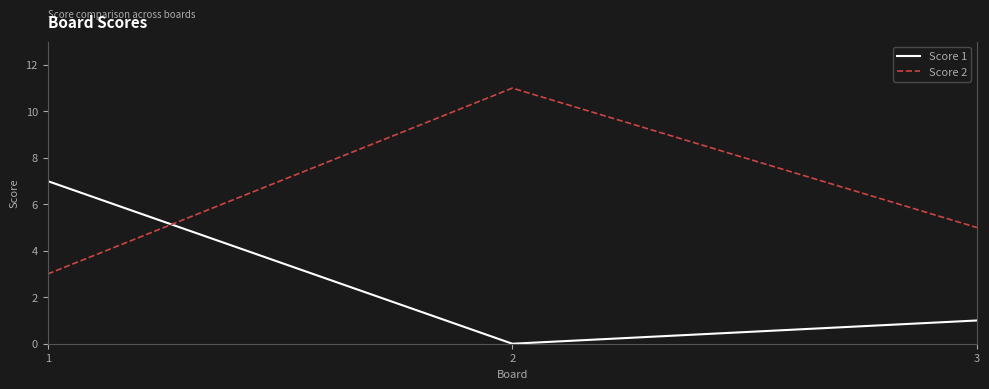

How many values in the Score 2 series are below 5?

1